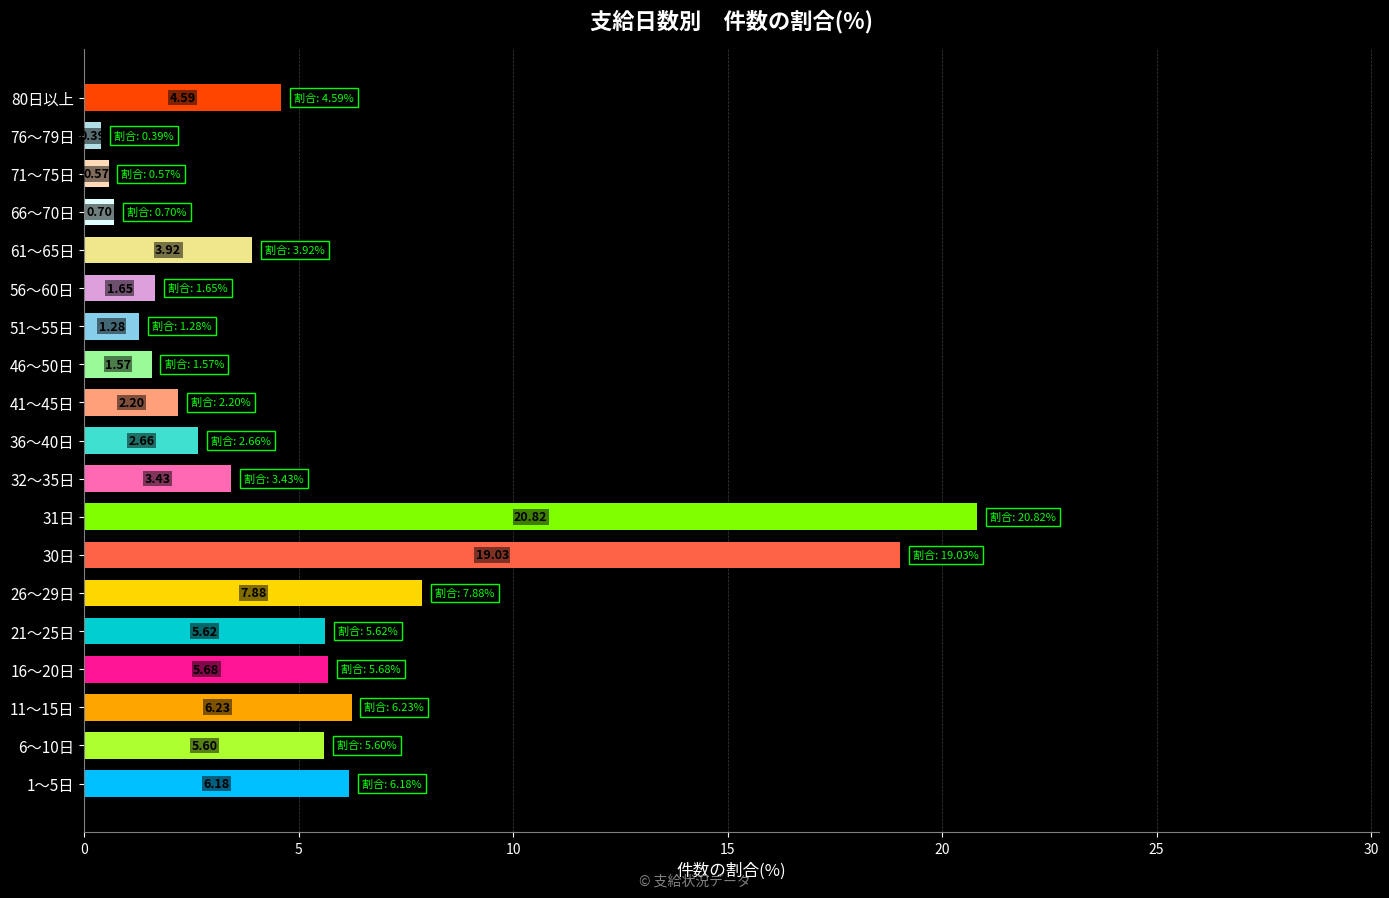

Which has a higher value, 66～70日 or 61～65日?

61～65日